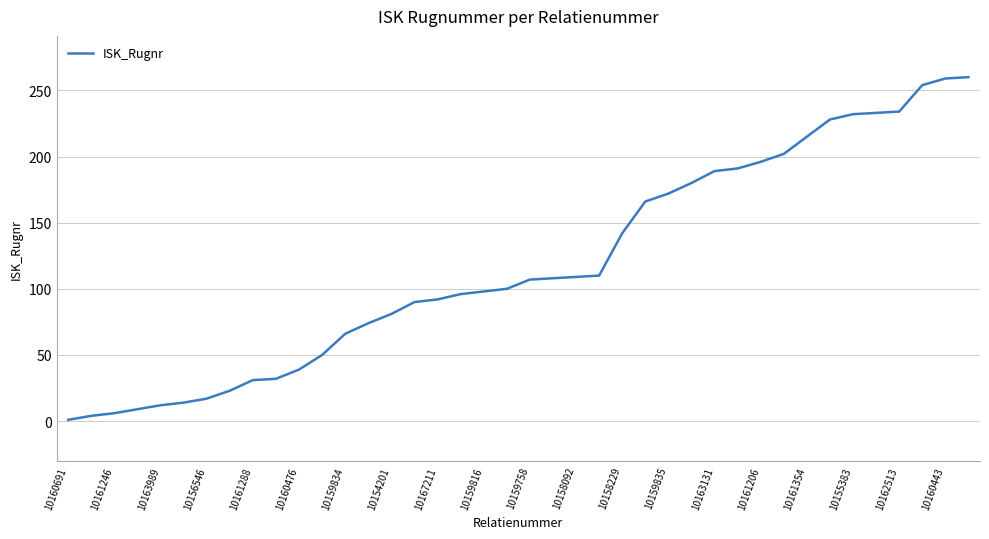

What is the average value?

118